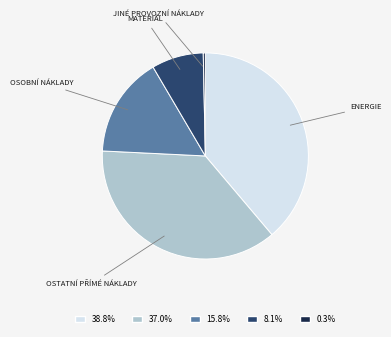

Does any single category account for the majority?

No